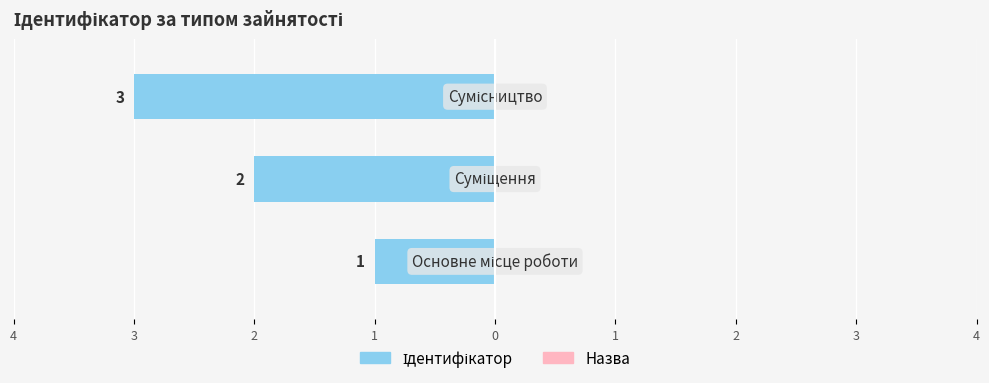

Are the bars horizontal?

Yes